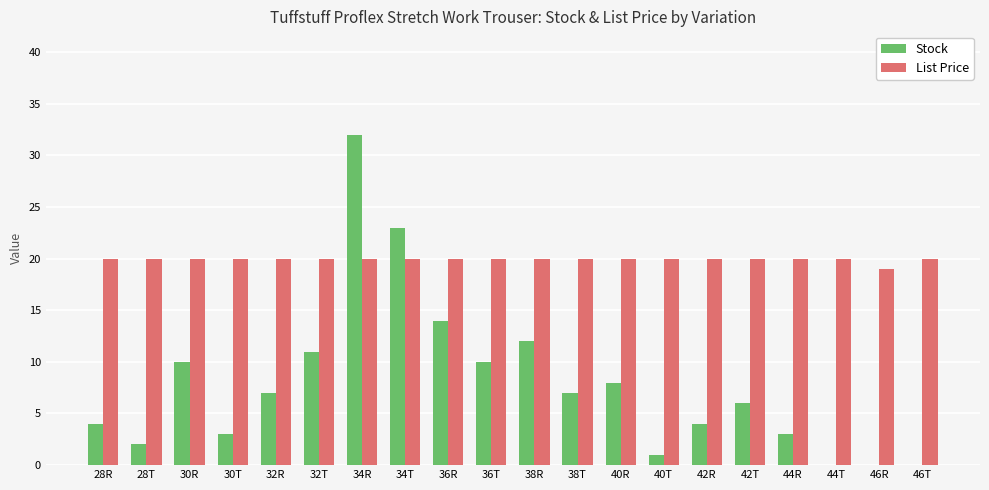

Is it true that Stock equals 4.6 at 32R?

False